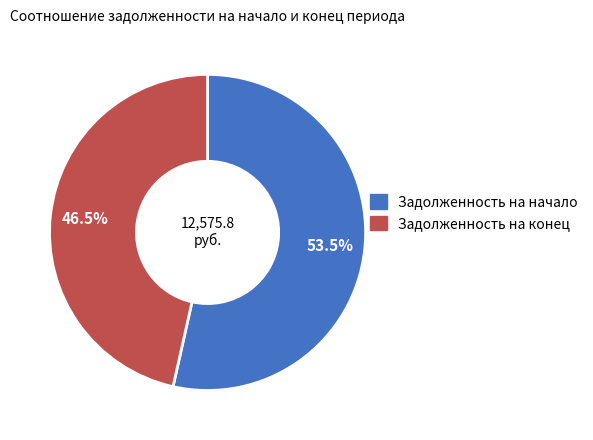

Is there a majority slice in this chart?

Yes